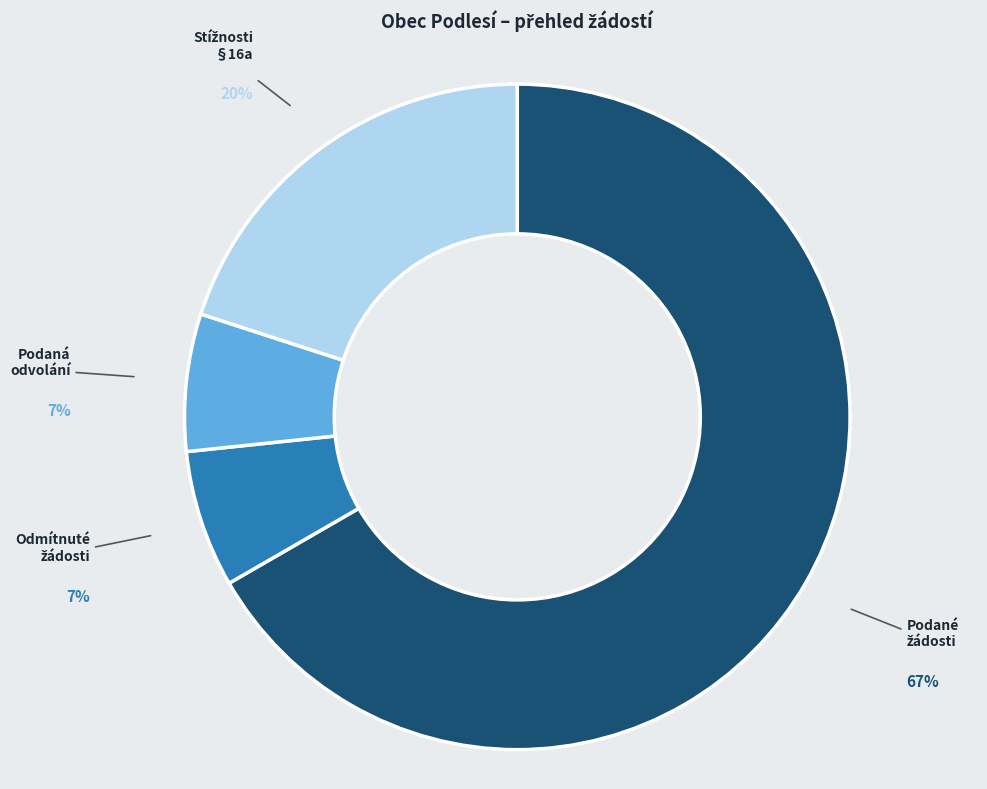

To the nearest percent, what is the average slice percentage?

25%